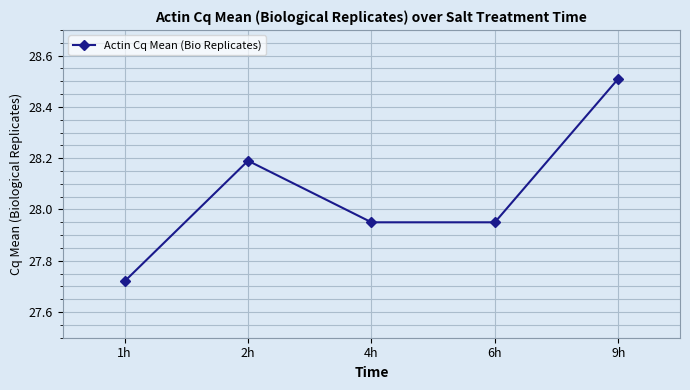

What is the sum of the values at 6h and 9h?

56.5